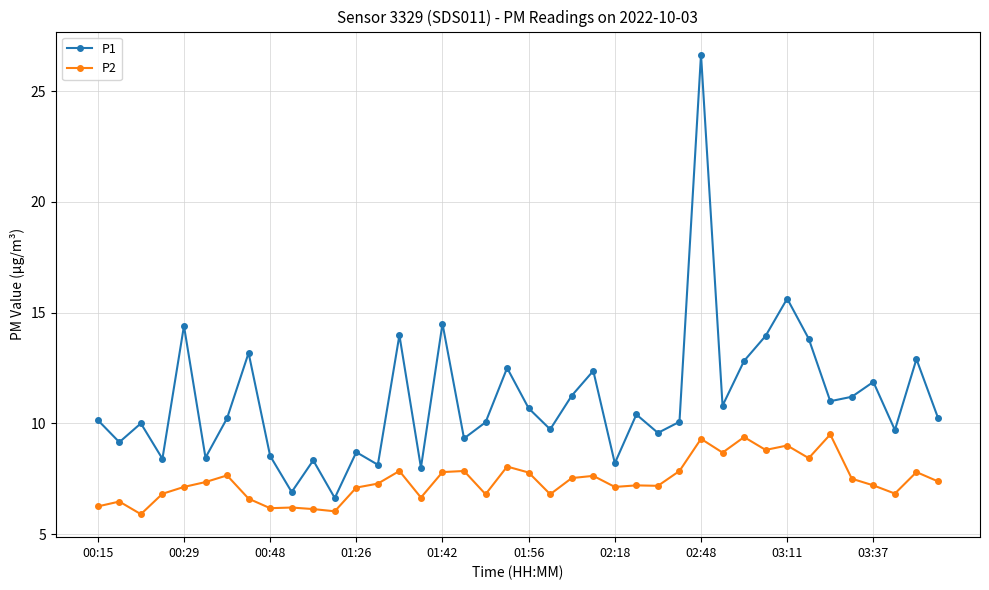

Which series has the largest range (max minus min)?

P1